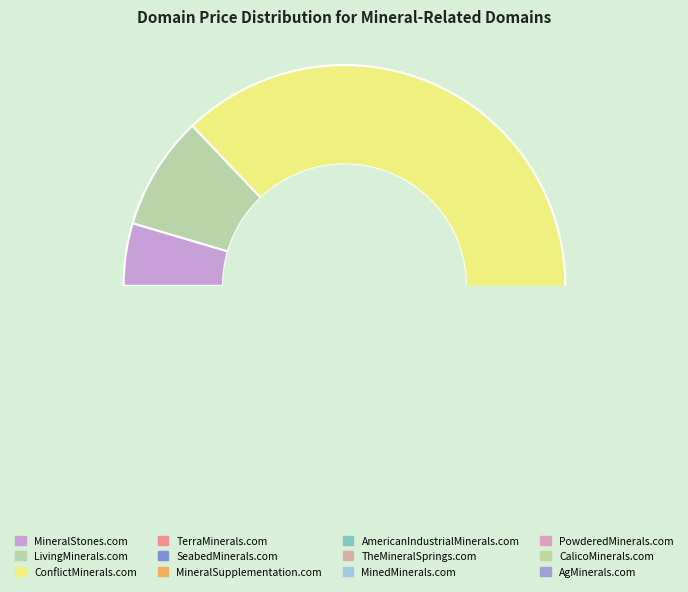

Approximately how many times larger is the value at CalicoMinerals.com compared to TheMineralSprings.com?

1.0